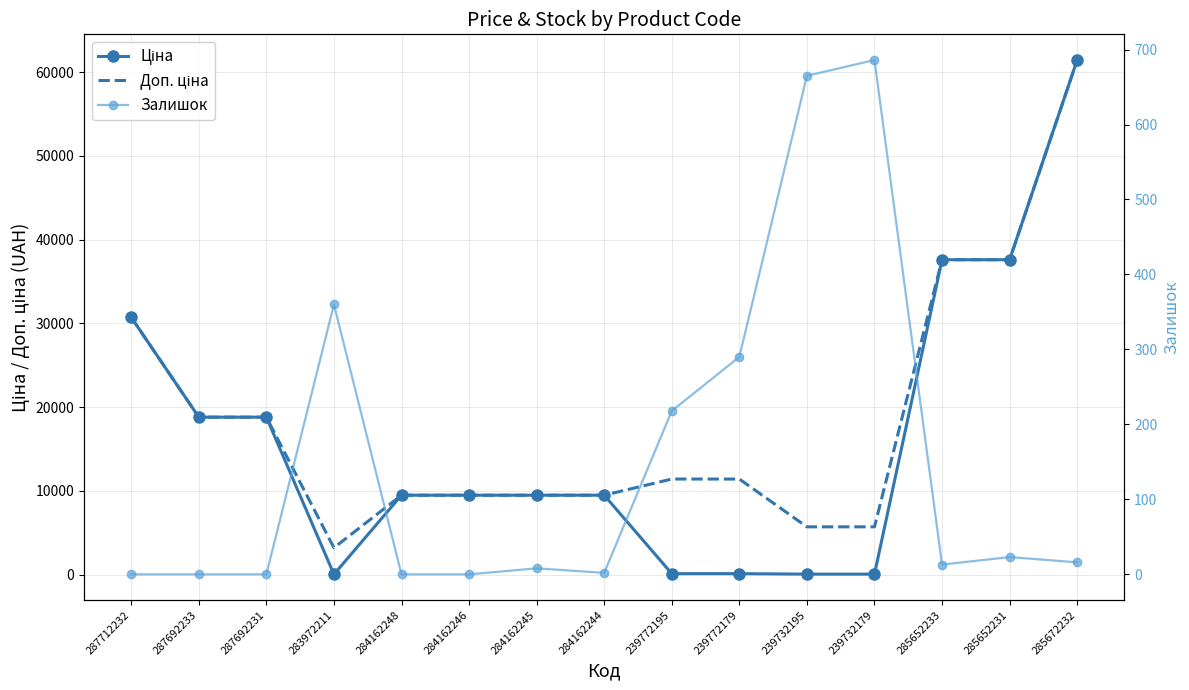

True or false: Залишок has more than 0 points higher than both neighbors.

True